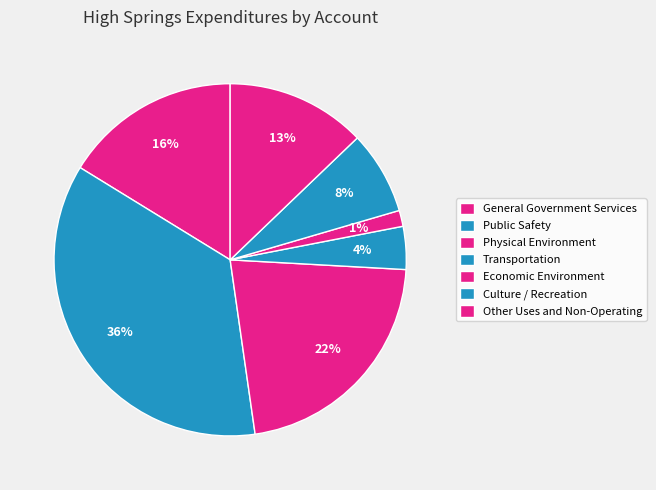

How many slices are in this pie chart?

7